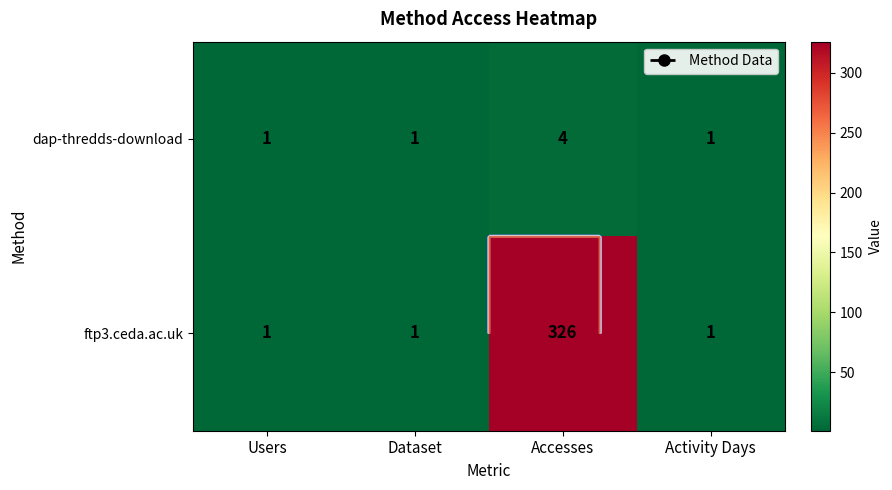

Is the value of ftp3.ceda.ac.uk at Users greater than the value of dap-thredds-download at Dataset?

No